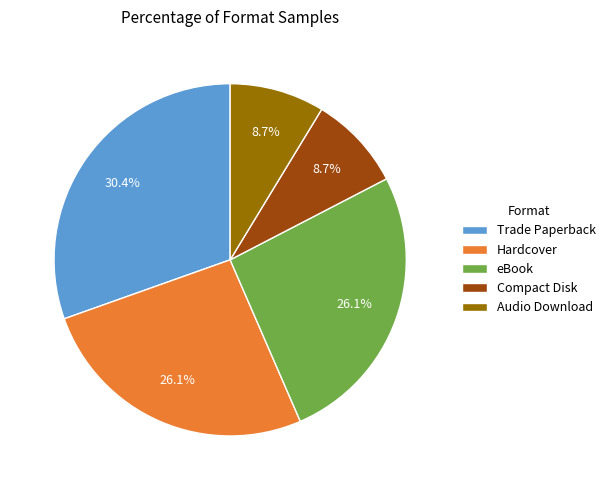

Which has a higher value, Audio Download or Trade Paperback?

Trade Paperback